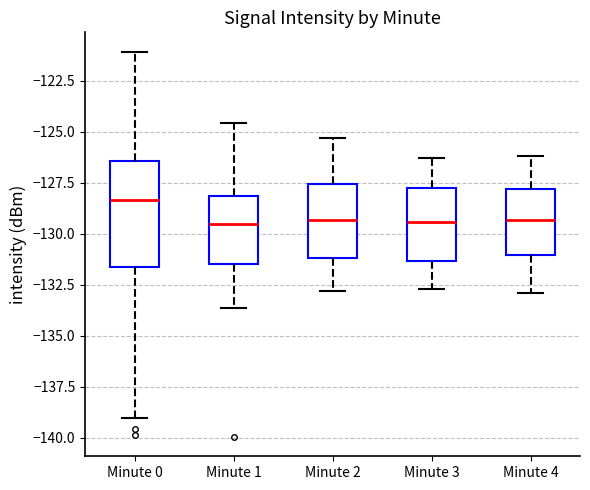

Reading left to right, read every box against the y-axis: the position of its median line, the range the box covers, and the ends of its whiskers. The values are not printed on the chart, so give them approximately, as read against the axis.

Minute 0: median -128.5, box -131.5 to -126.5, whiskers -139.0 to -121.0
Minute 1: median -129.5, box -131.5 to -128.0, whiskers -133.5 to -124.5
Minute 2: median -129.5, box -131.0 to -127.5, whiskers -133.0 to -125.5
Minute 3: median -129.5, box -131.5 to -127.5, whiskers -132.5 to -126.5
Minute 4: median -129.5, box -131.0 to -128.0, whiskers -133.0 to -126.0